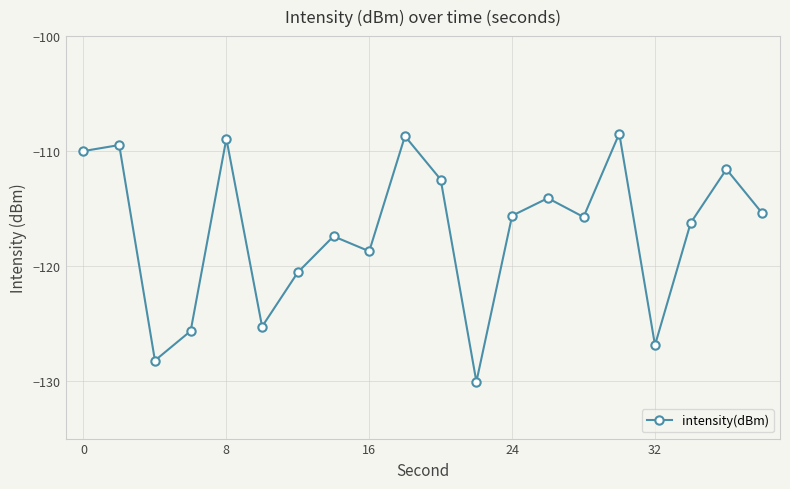

What is the value of the 11th point from the left?

-112.5